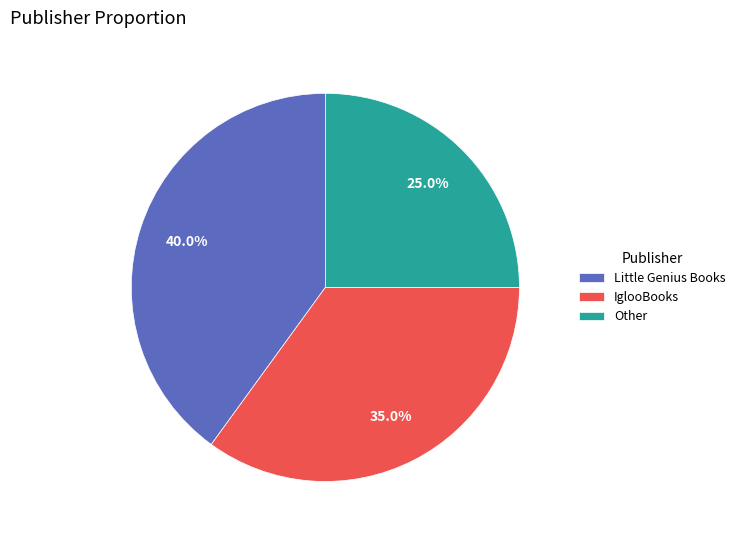

What percentage do Other and IglooBooks together represent?

60.0%